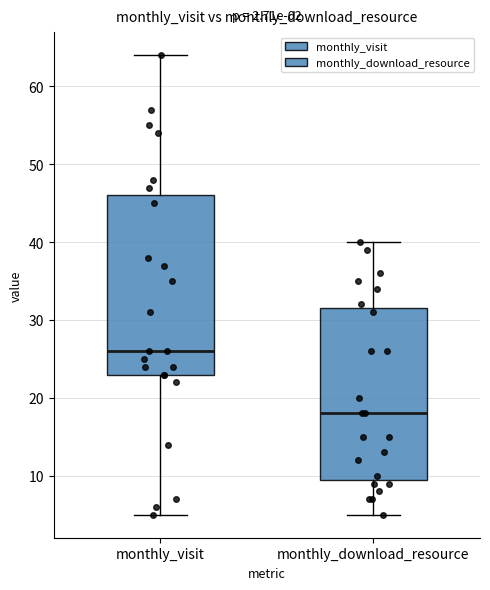

Where does the lower whisker of the box for monthly_visit end on the y-axis? The values are not printed on the chart, so give them approximately, as read against the axis.

5